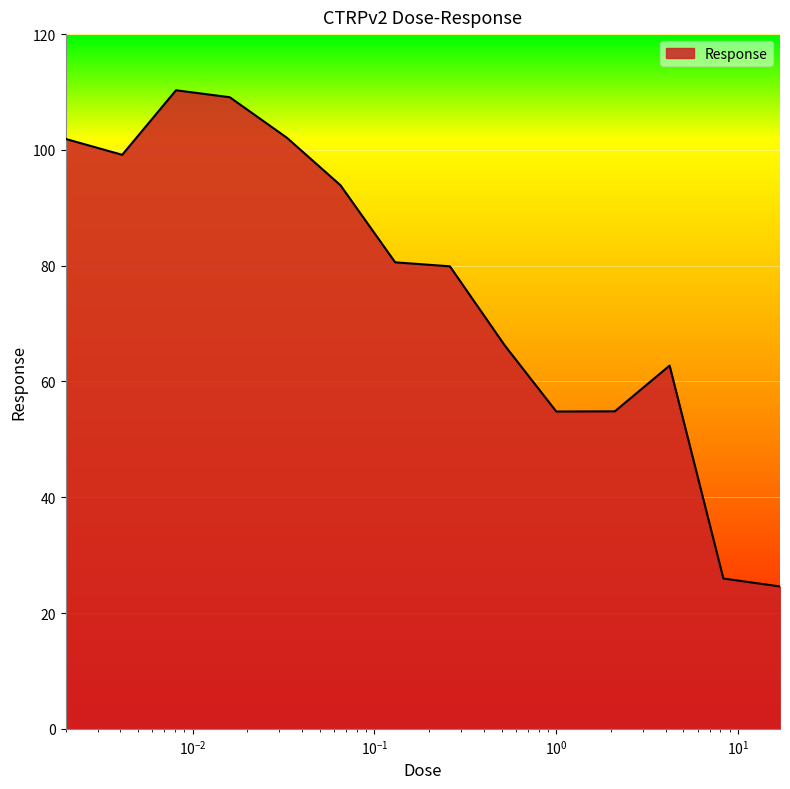

What is the smallest value displayed?

24.6